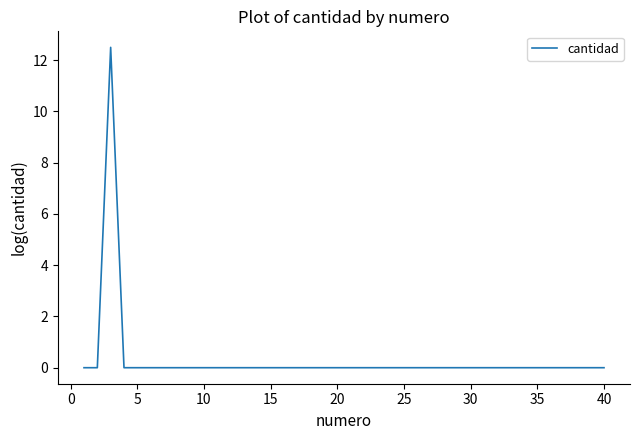

What is the maximum value shown in the chart?

12.5